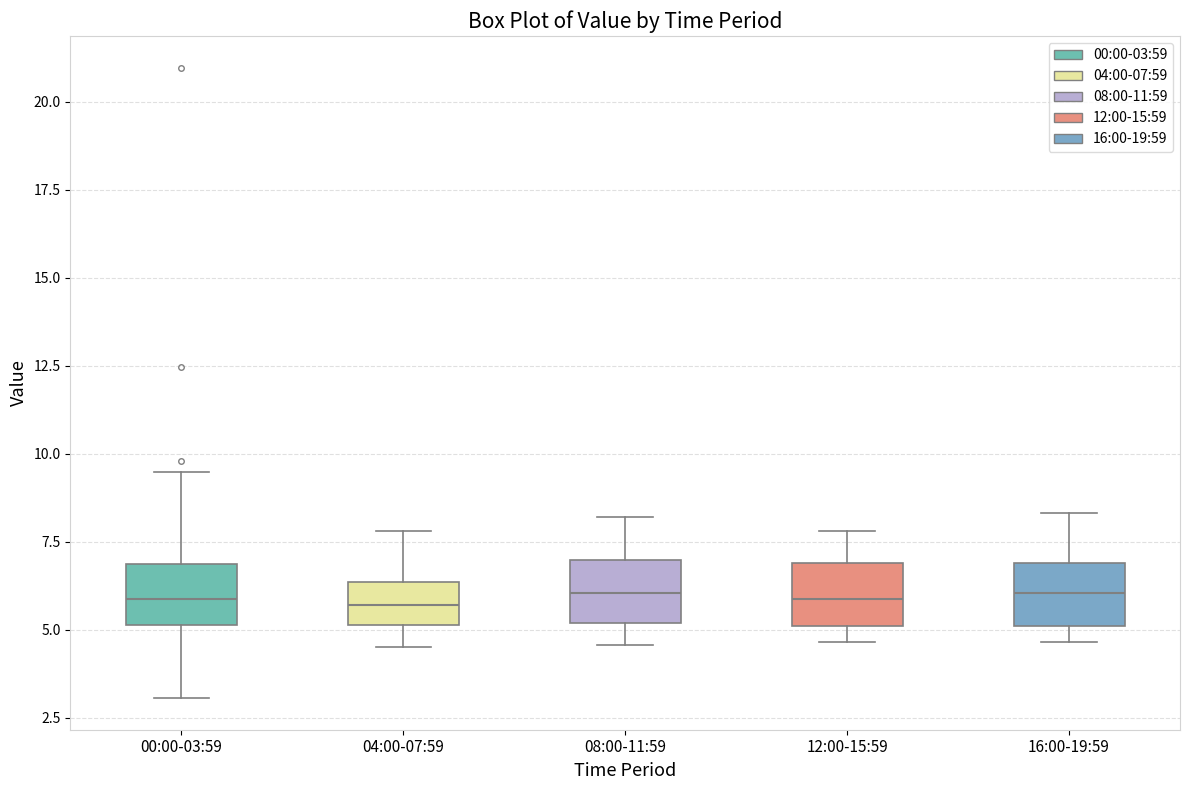

Reading left to right, transcribe this box plot: for each box, give where its median line is, the range the box spans, and where its two whiskers end, as read against the y-axis. The values are not printed on the chart, so give them approximately, as read against the axis.

00:00-03:59: median 6.0, box 5.0 to 7.0, whiskers 3.0 to 9.5
04:00-07:59: median 5.5, box 5.0 to 6.5, whiskers 4.5 to 8.0
08:00-11:59: median 6.0, box 5.0 to 7.0, whiskers 4.5 to 8.0
12:00-15:59: median 6.0, box 5.0 to 7.0, whiskers 4.5 to 8.0
16:00-19:59: median 6.0, box 5.0 to 7.0, whiskers 4.5 to 8.5